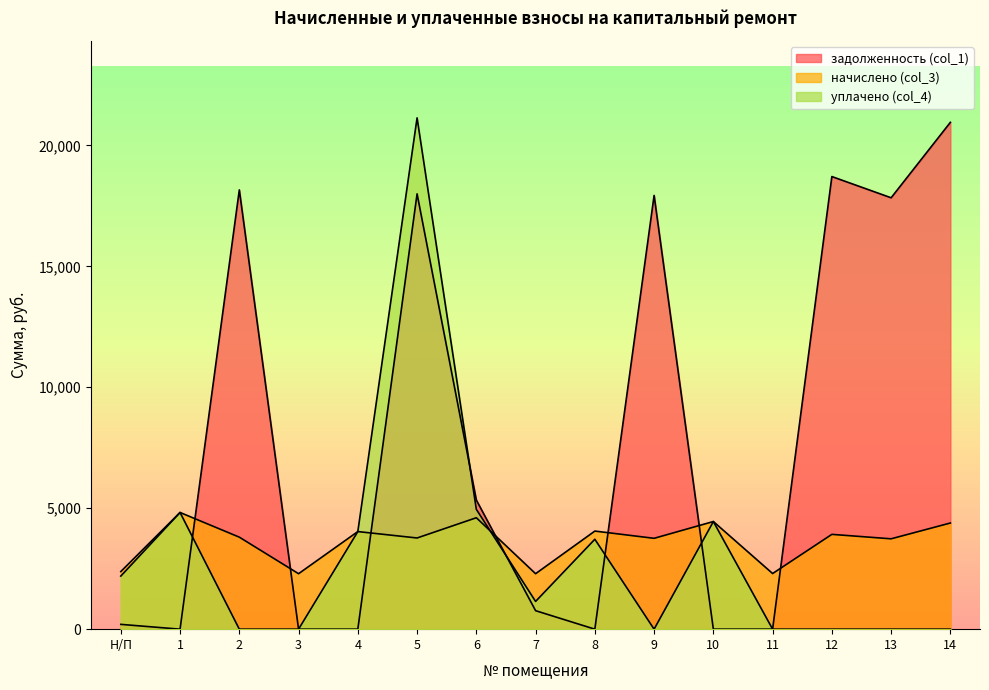

At which category does задолженность (col_1) reach its first local valley?

1